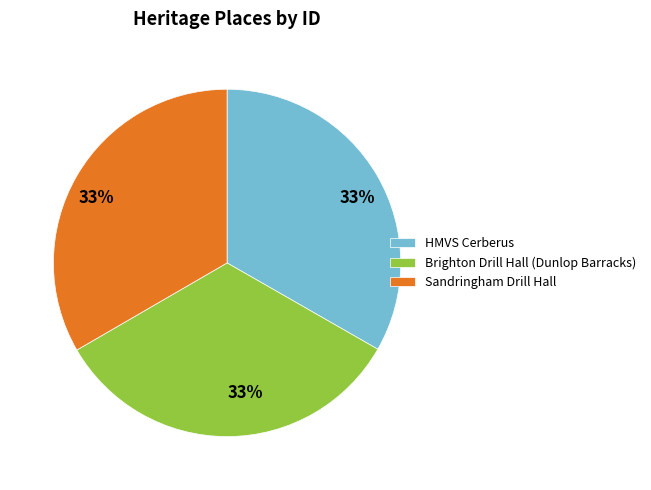

Is it true that Sandringham Drill Hall is 24% of the pie?

False